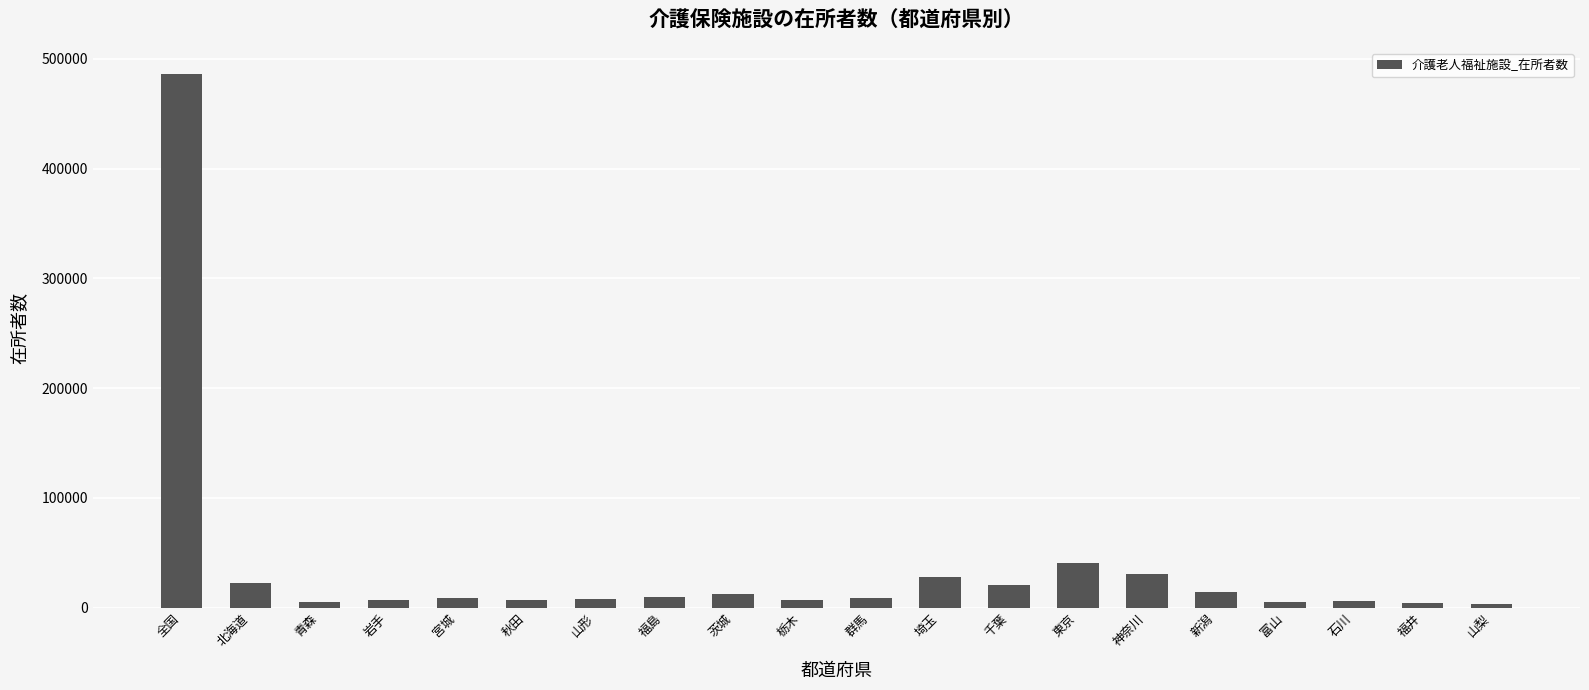

Are the bars grouped side by side (vs. stacked)?

No